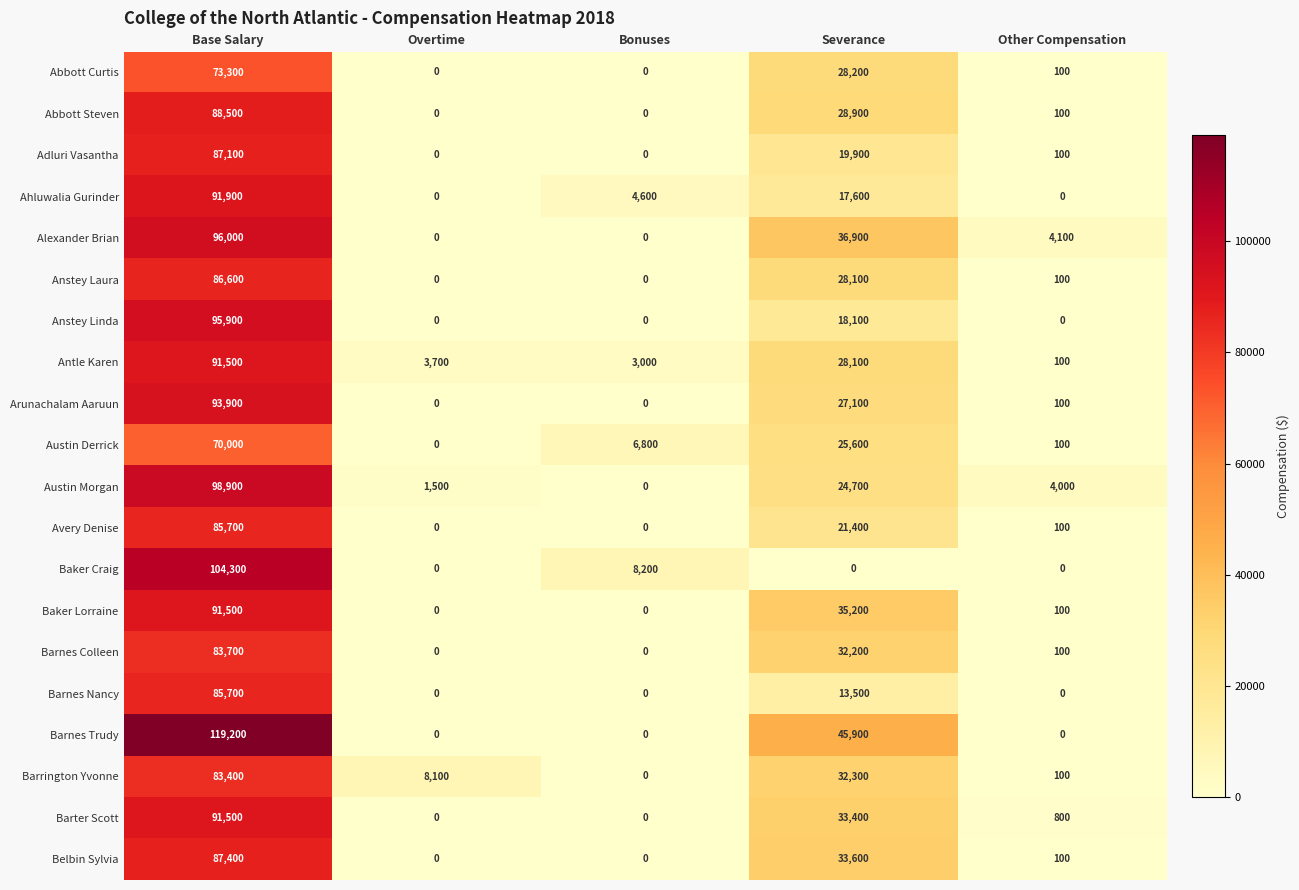

What is the approximate value of Austin Morgan at Overtime, to the nearest 50?

1500